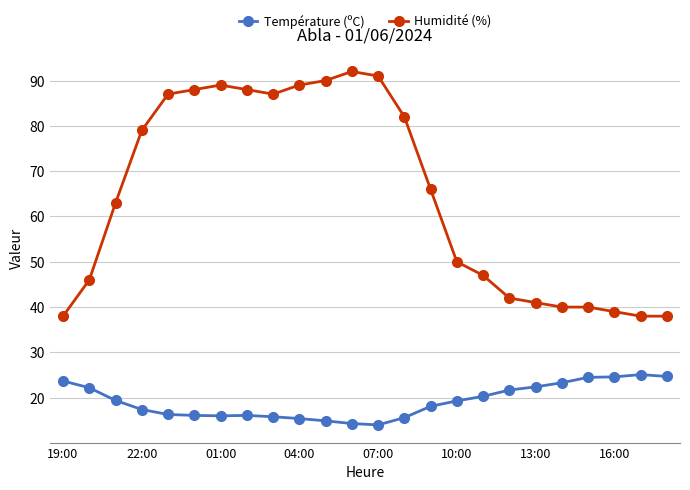

What are all the series names shown in the legend?

Température (ºC), Humidité (%)